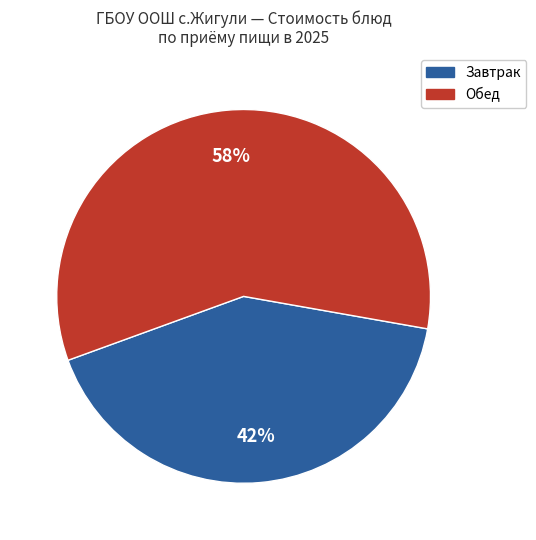

Does any single category account for the majority?

Yes